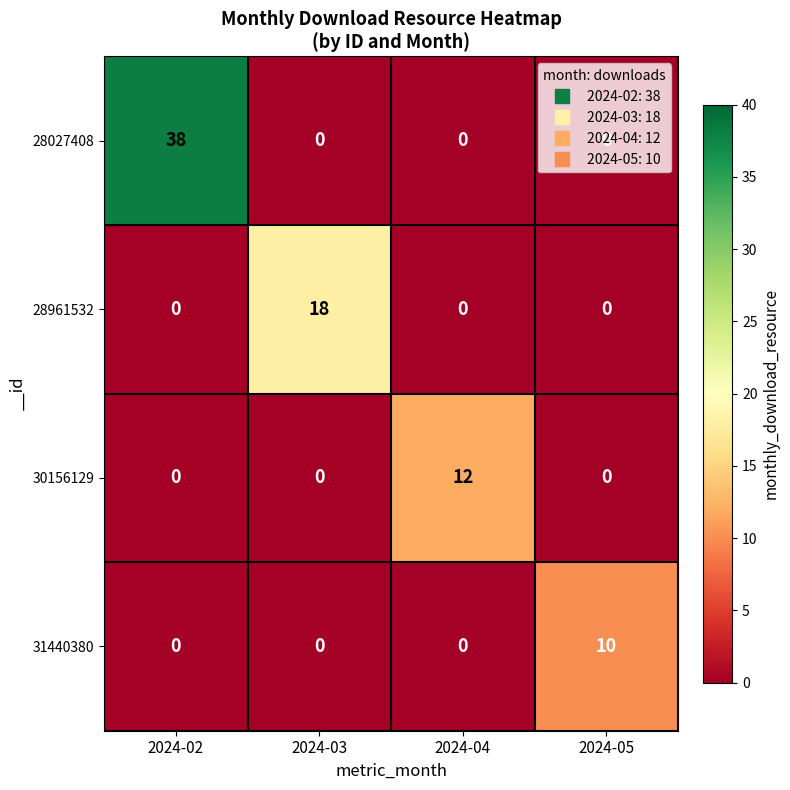

How many 31440380 values are between 0 and 10?

4